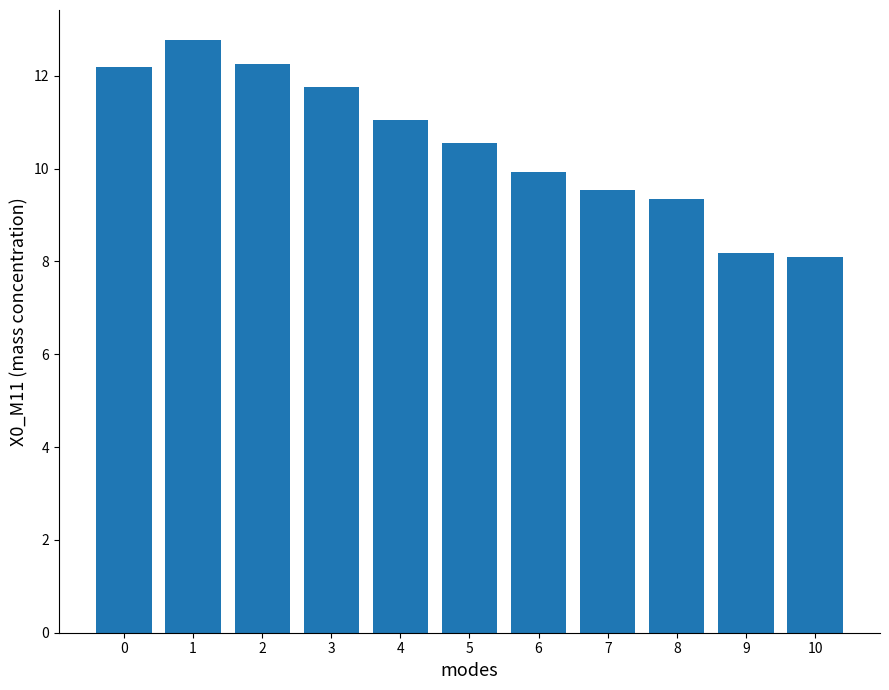

Are the bars grouped side by side (vs. stacked)?

No